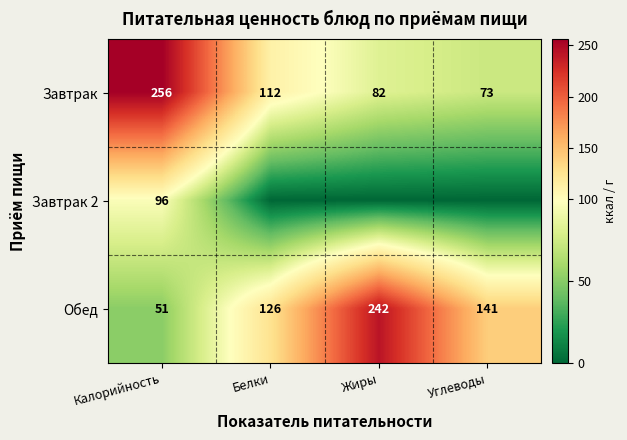

What is the difference between the second highest and second lowest values in the Обед series?

15